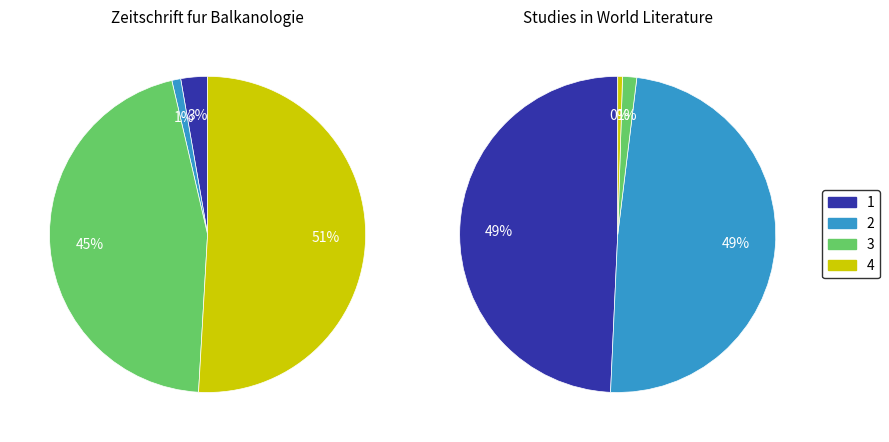

Is there any slice that represents more than half of the pie?

Yes